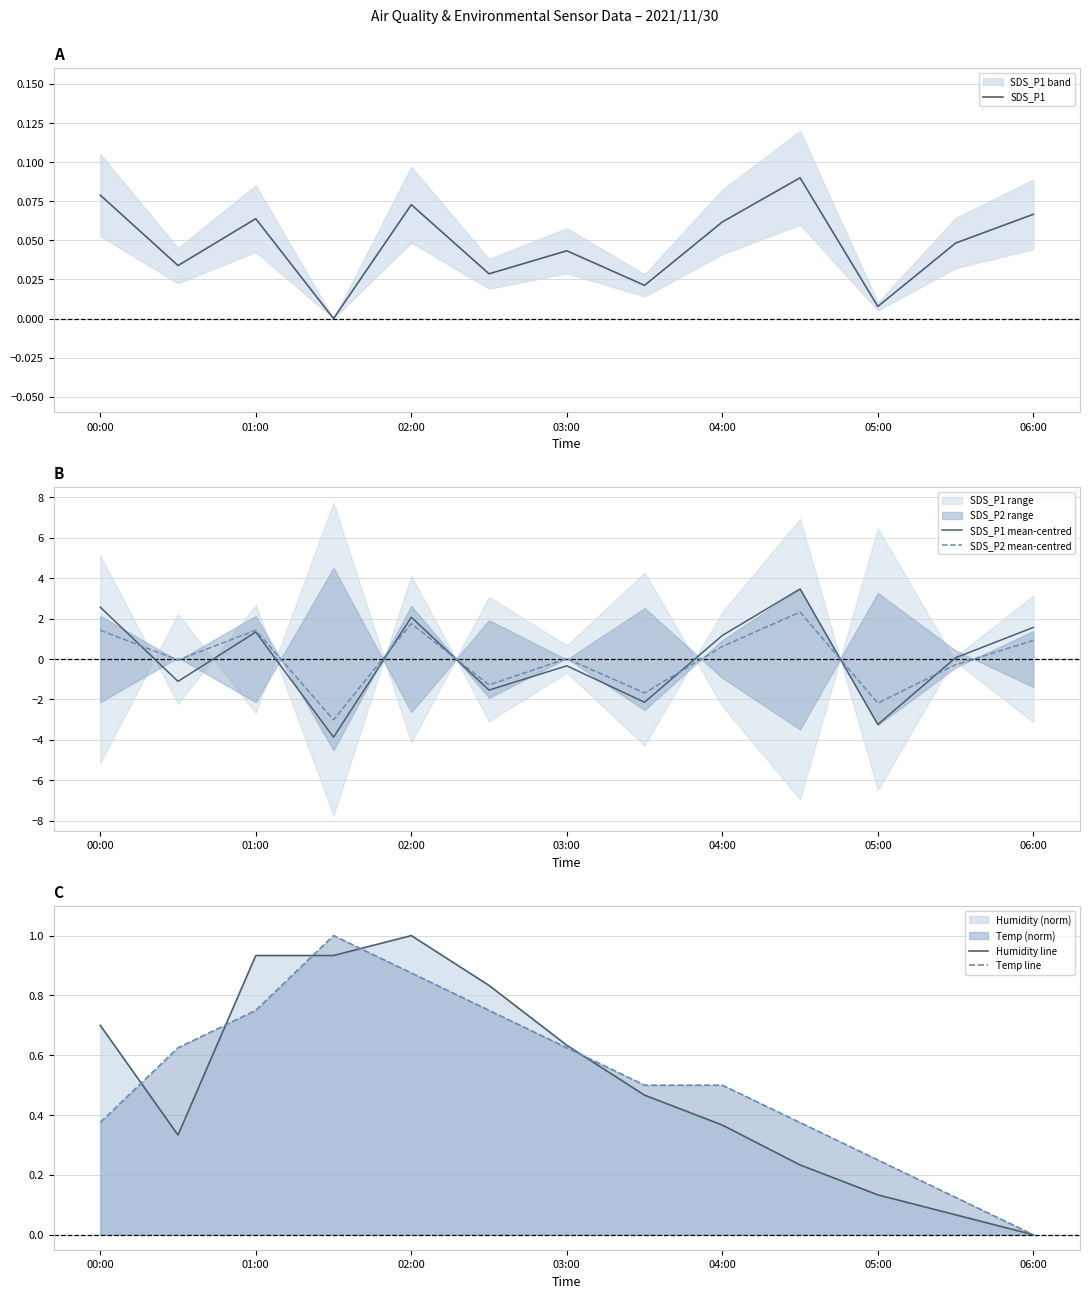

True or false: SDS_P1 mean-centred has a value of -0.3 at 03:00.

True